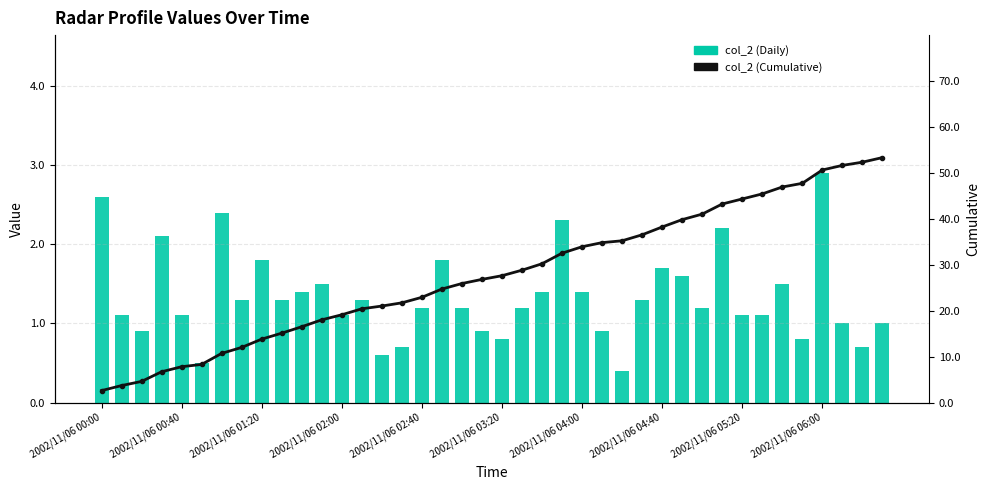

Is the value of col_2 (Cumulative) at 37 greater than the value of col_2 (Daily) at 20?

Yes